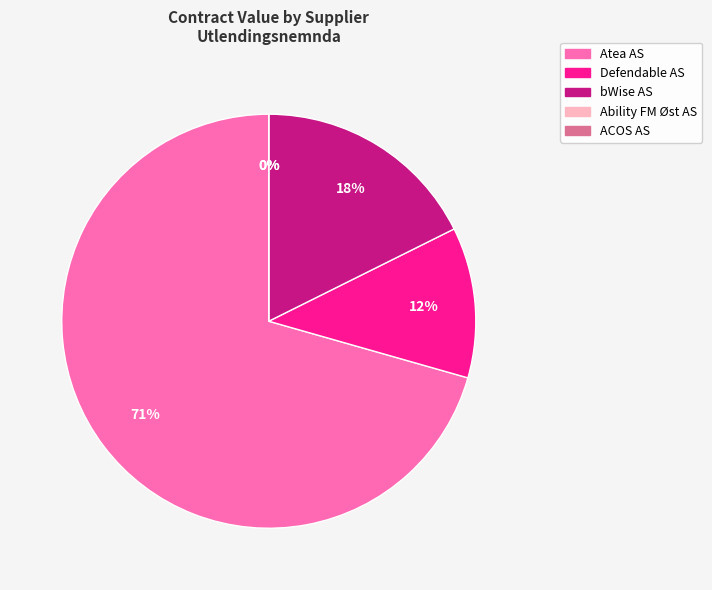

Do Ability FM Øst AS and Atea AS together represent more than half of the pie?

Yes